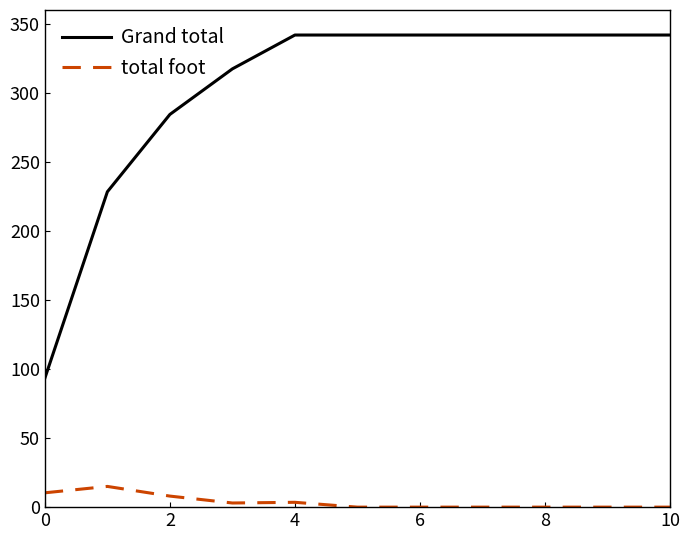

True or false: Grand total and total foot intersect in this chart.

False